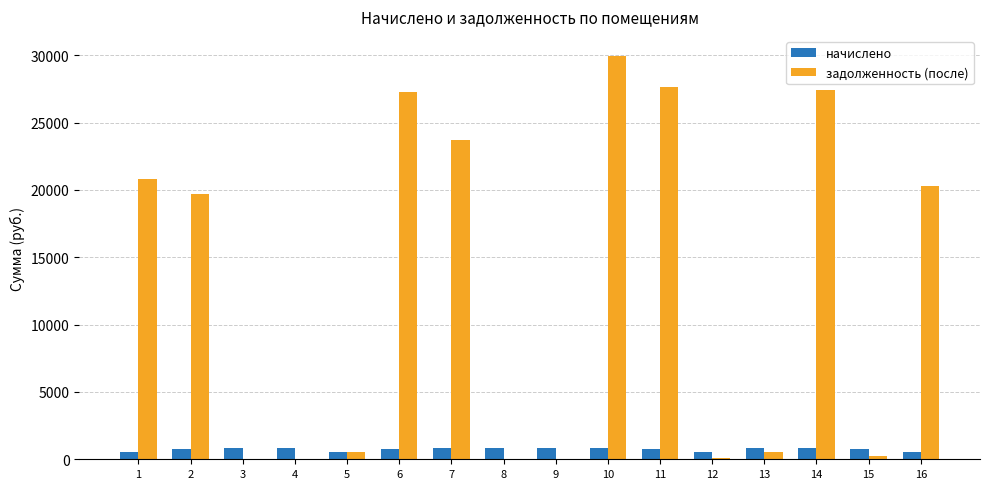

How many groups of bars are there?

16